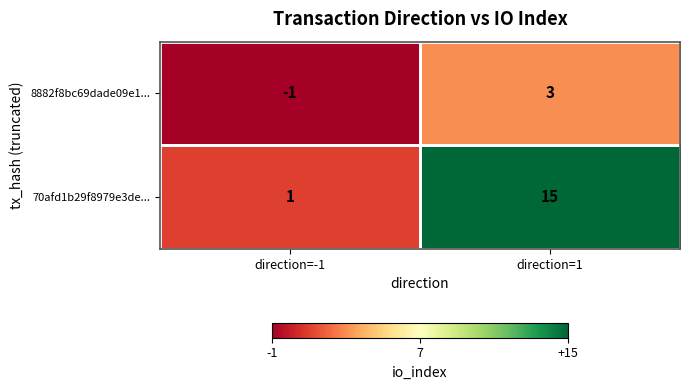

What is the difference between the 8882f8bc69dade09e1... values at direction=-1 and direction=1?

4